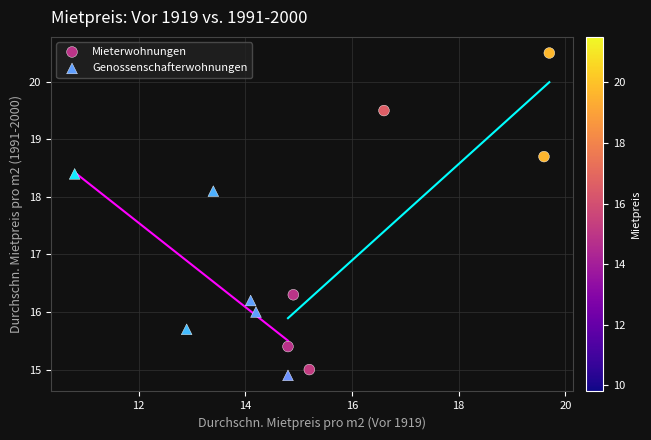

What are all the series names shown in the legend?

Mieterwohnungen, Genossenschafterwohnungen